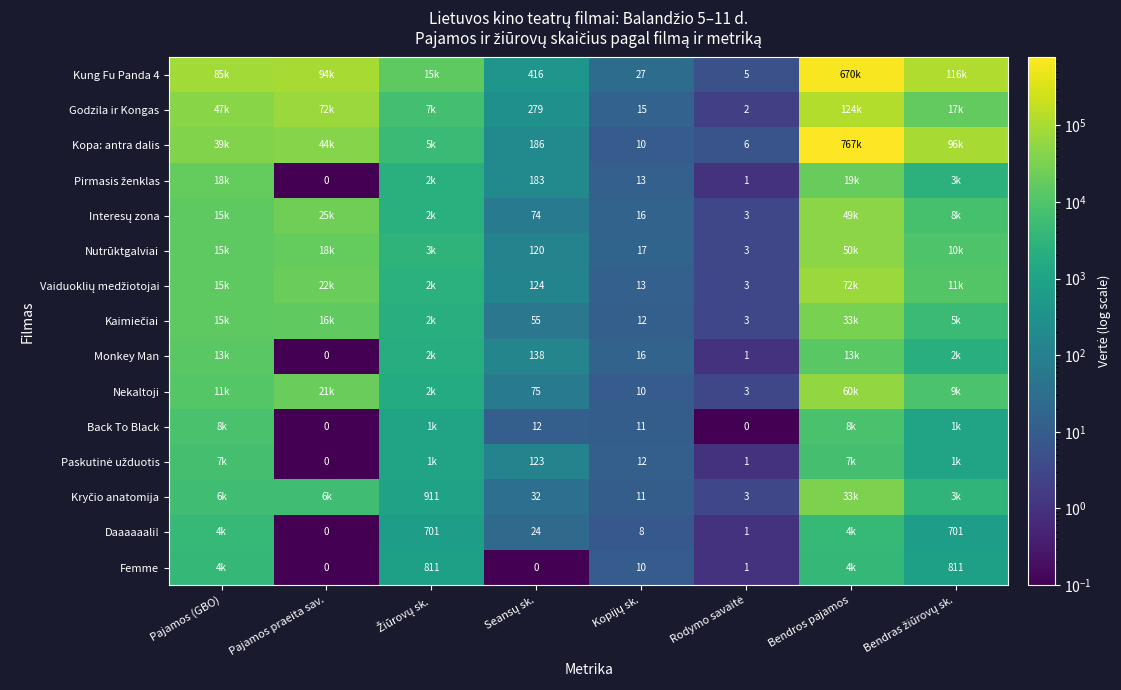

The Interesų zona series shows 2344.0 at Žiūrovų sk.. True or false?

True